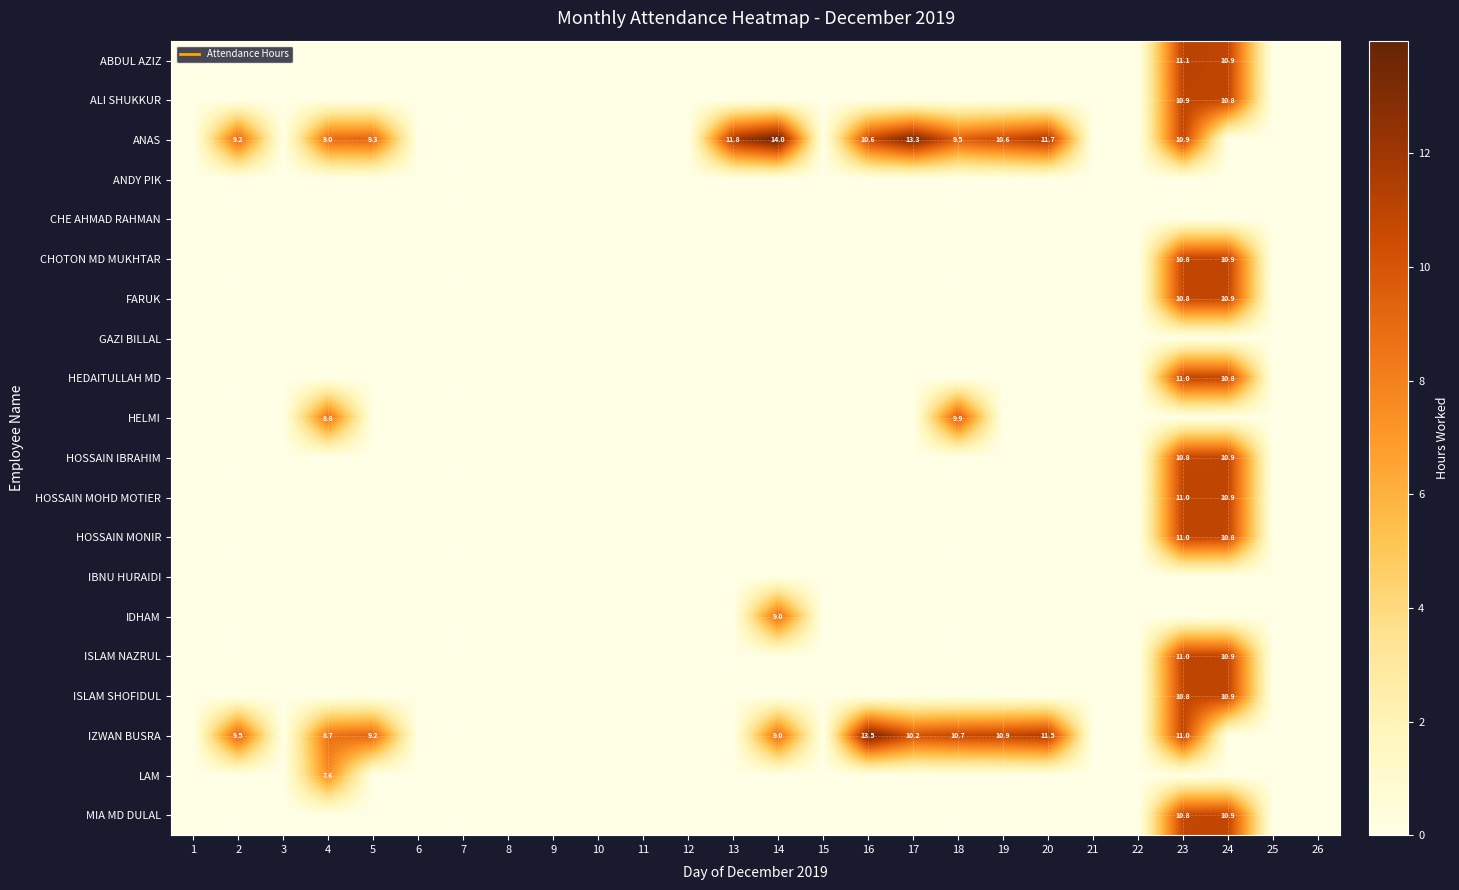

At which label does IDHAM reach its peak?

14